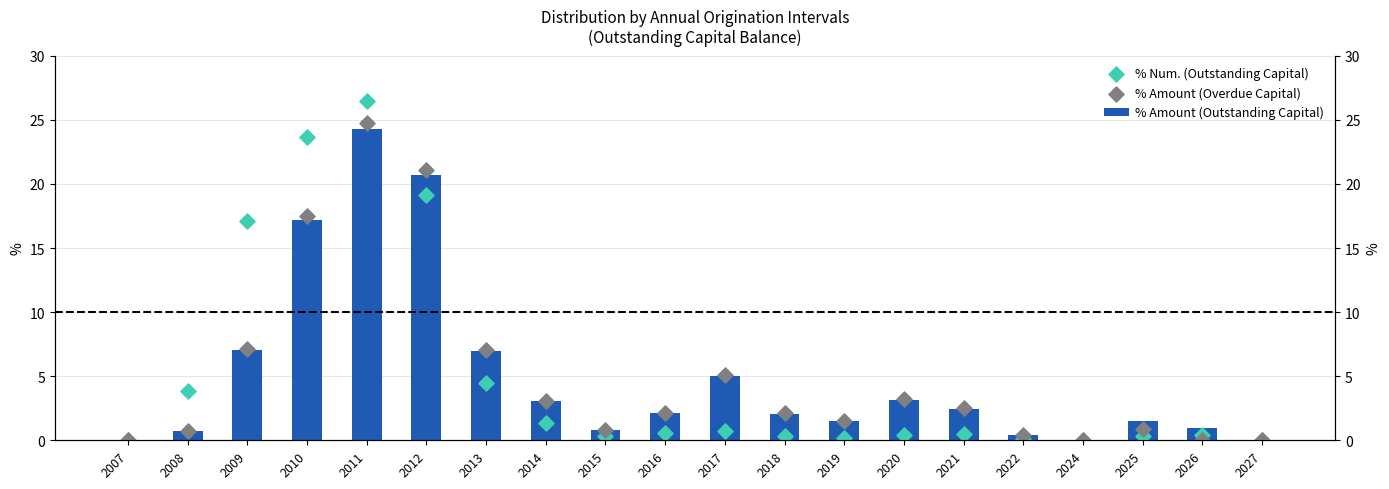

At how many categories does at least one series exceed 2?

12